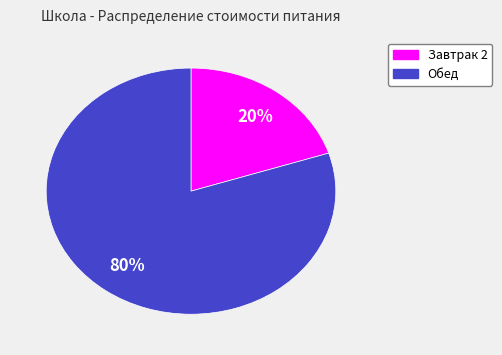

What is the smallest slice in the pie chart?

Завтрак 2